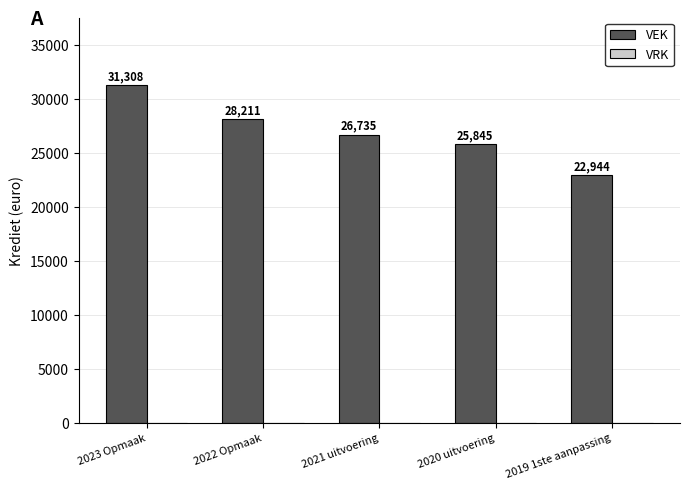

Reading left to right, transcribe all the data shown in this chart.

2023 Opmaak=31308	2022 Opmaak=28211	2021 uitvoering=26735	2020 uitvoering=25845	2019 1ste aanpassing=22944